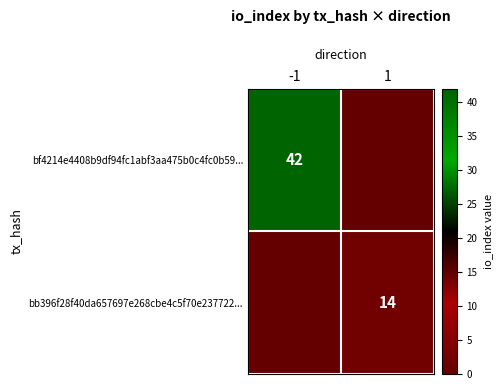

How many series are shown in this chart?

2